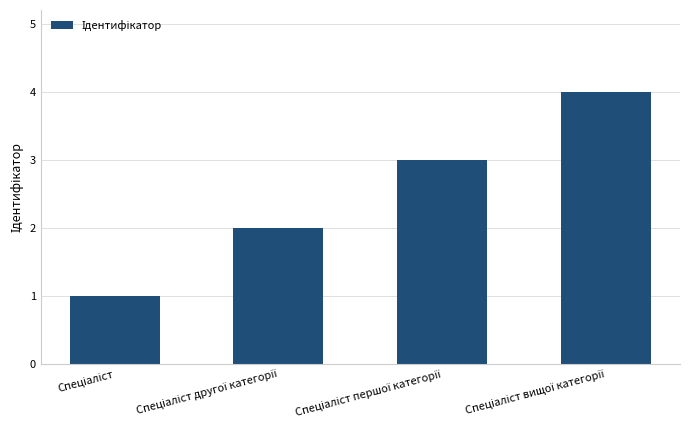

What is the difference between the maximum and minimum values?

3